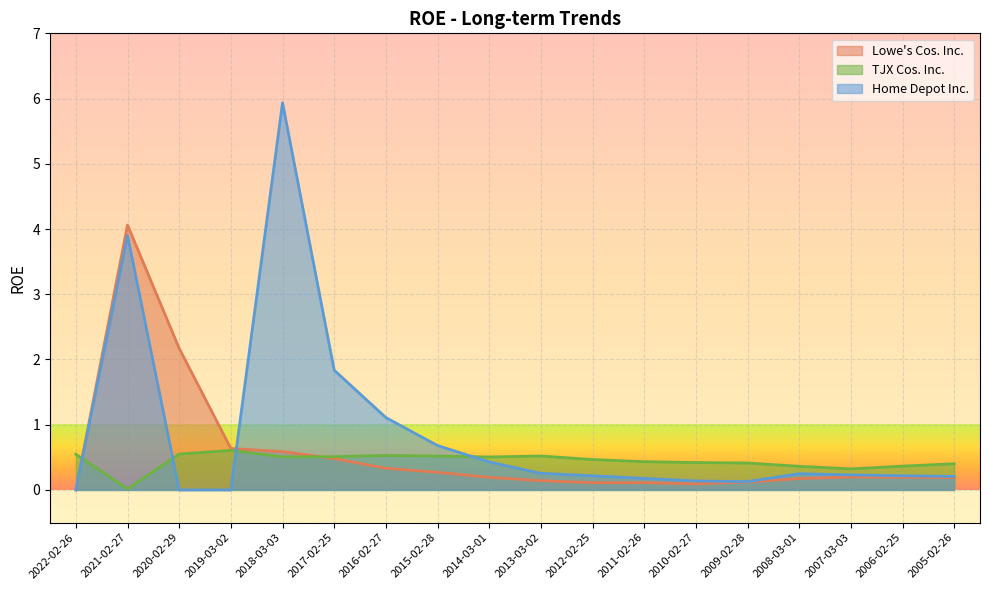

What is the difference between the highest and lowest values at 2008-03-01?

0.2